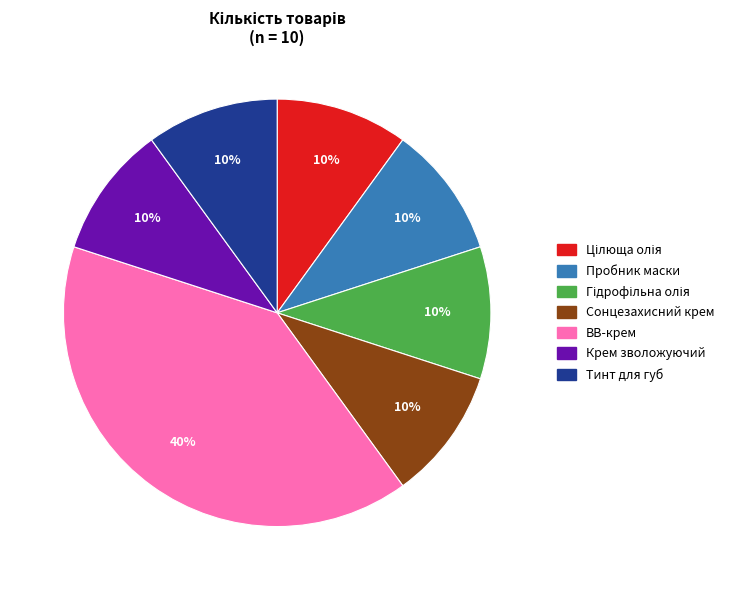

Between ВВ-крем and Крем зволожуючий, which is larger?

ВВ-крем